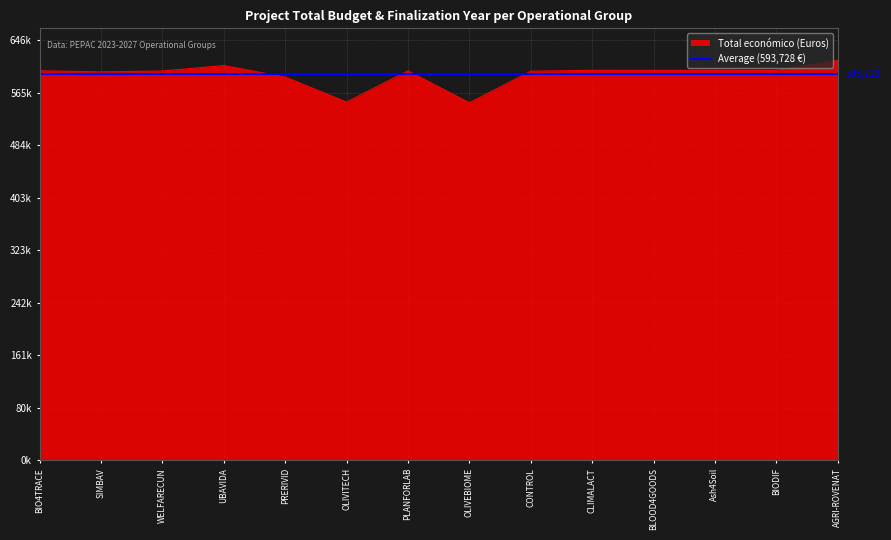

How many points are higher than both their immediate neighbors (excluding endpoints)?

4